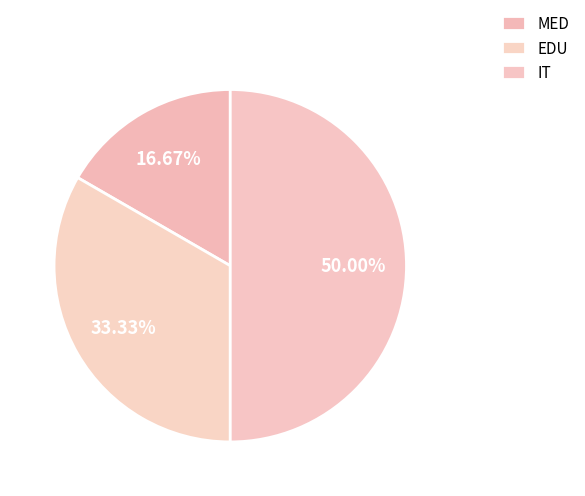

To the nearest percent, what is the difference between the largest and smallest slice percentages?

33%